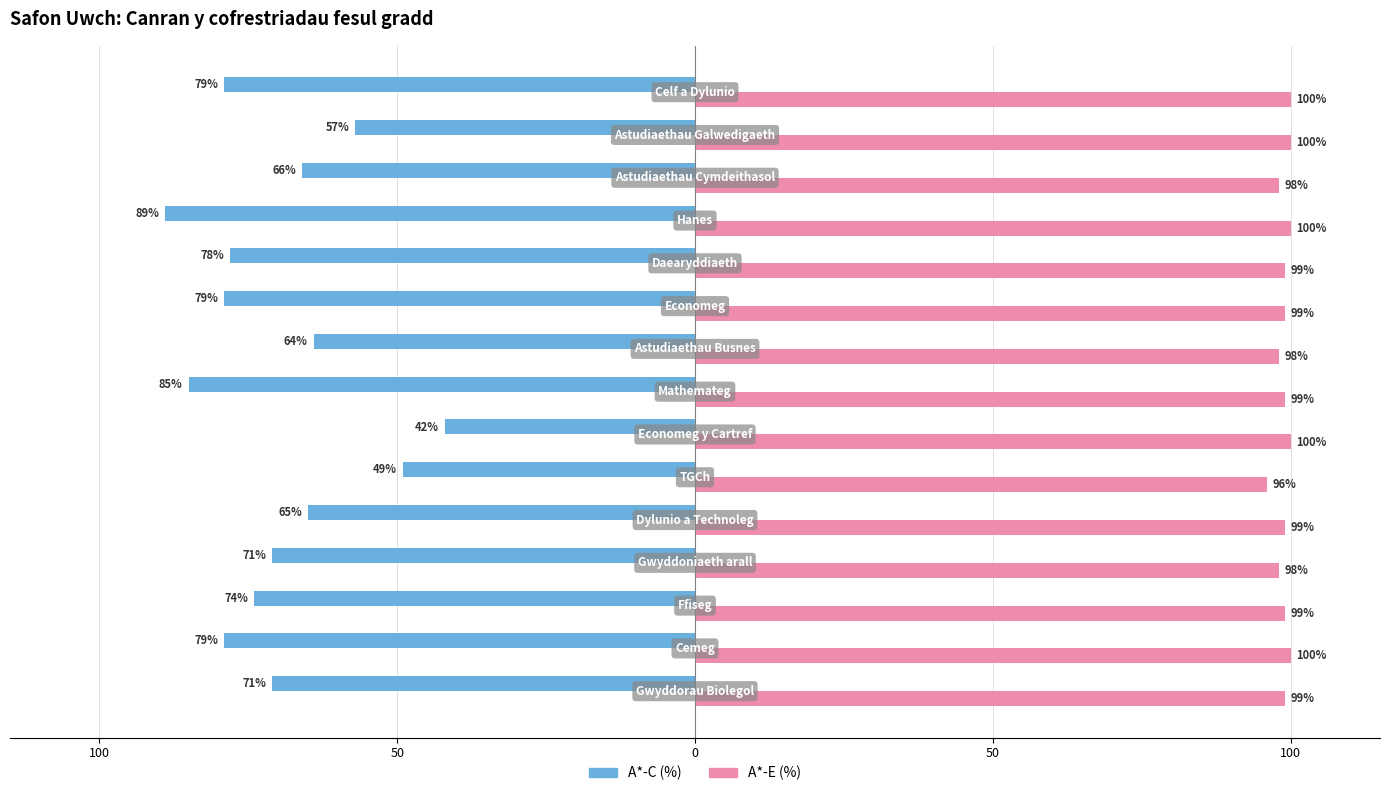

What are all the series names shown in the legend?

A*-C (%), A*-E (%)